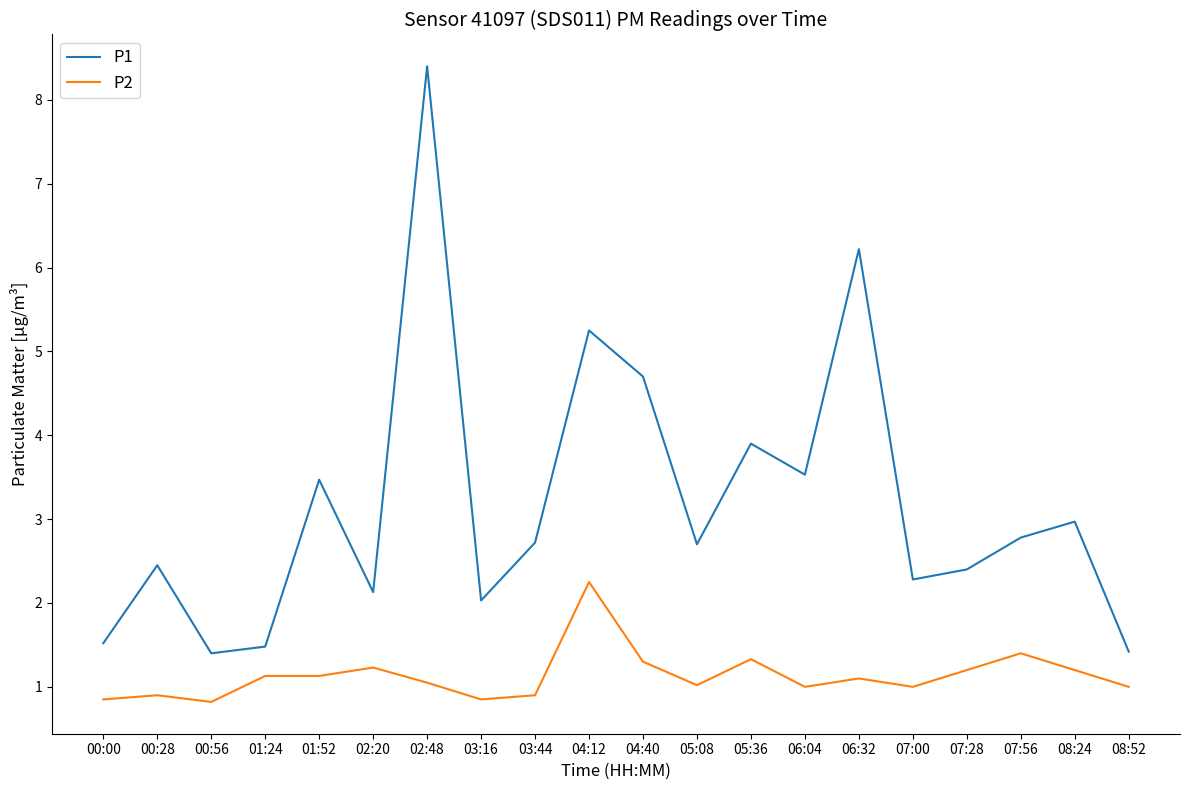

What is the difference between the maximum and minimum values in the P2 series?

1.4